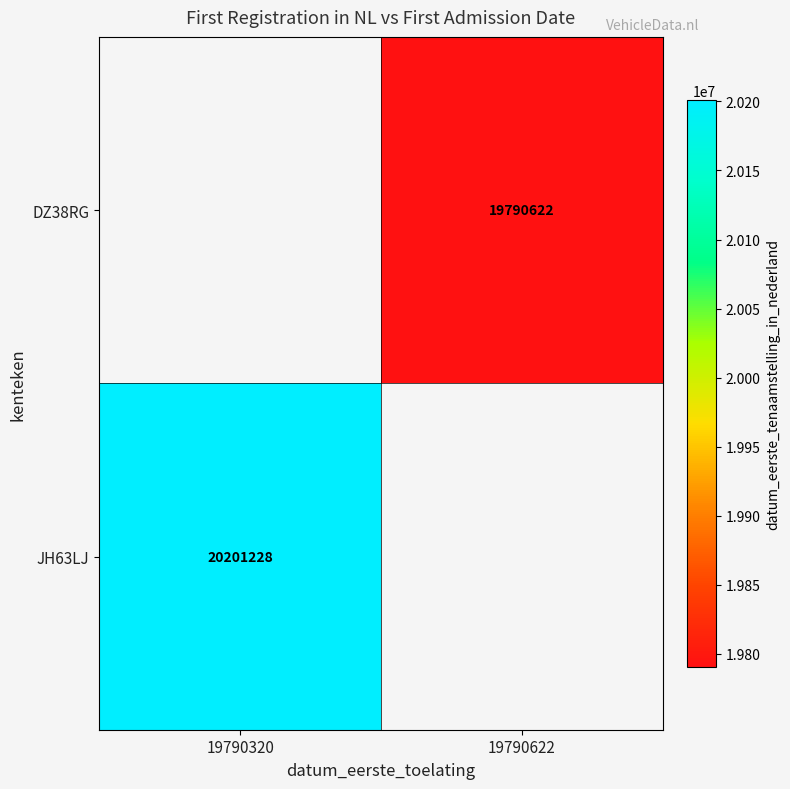

Is it true that JH63LJ equals 12059579 at 19790320?

False